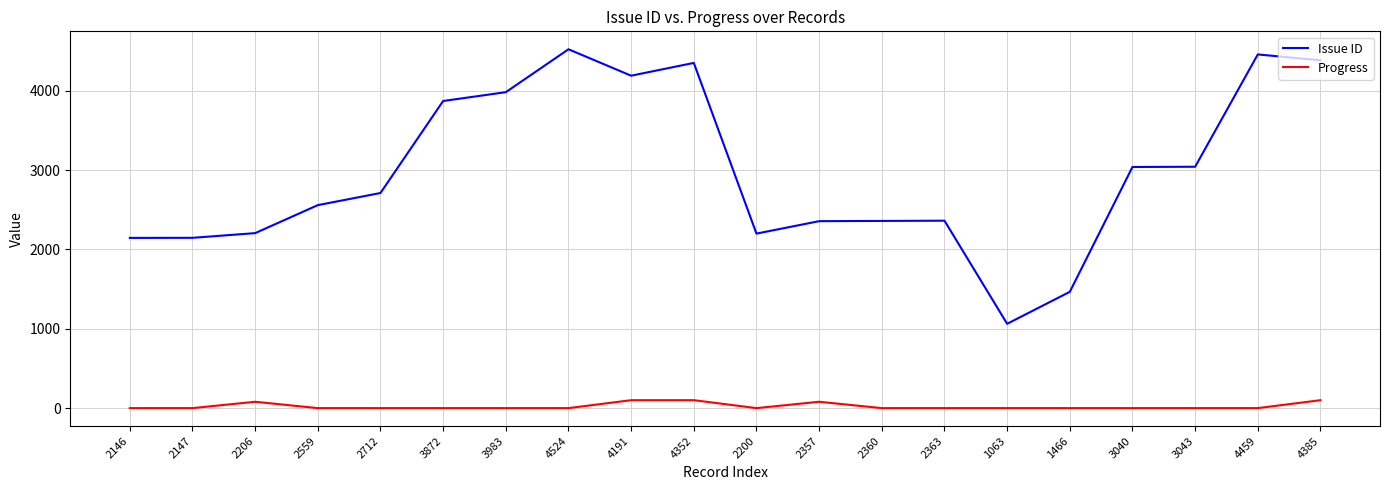

Which category has the lowest value in the Issue ID series?

1063